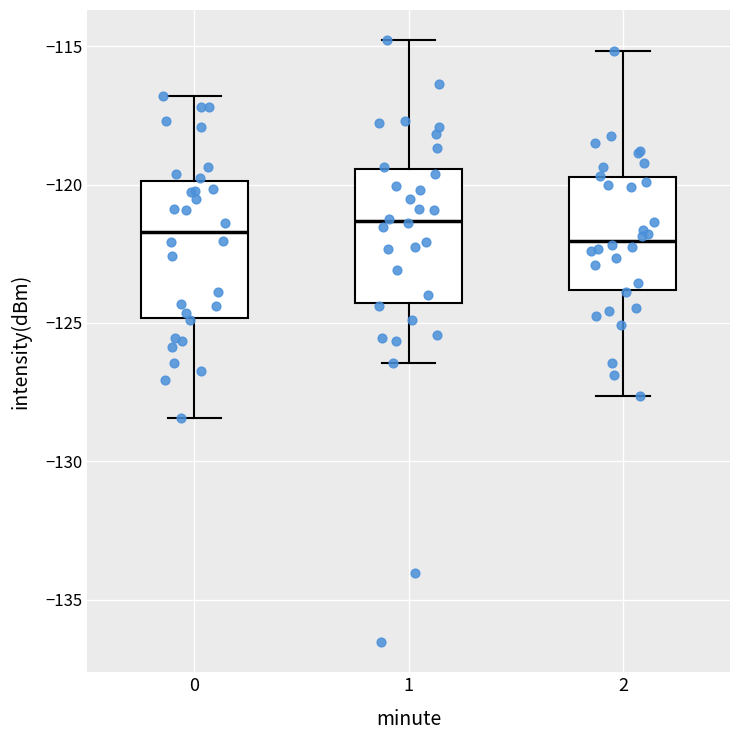

Reading left to right, transcribe this box plot: for each box, give where its median line is, the range the box spans, and where its two whiskers end, as read against the y-axis. The values are not printed on the chart, so give them approximately, as read against the axis.

0: median -121.5, box -125.0 to -120.0, whiskers -128.5 to -117.0
1: median -121.5, box -124.5 to -119.5, whiskers -126.5 to -115.0
2: median -122.0, box -124.0 to -119.5, whiskers -127.5 to -115.0